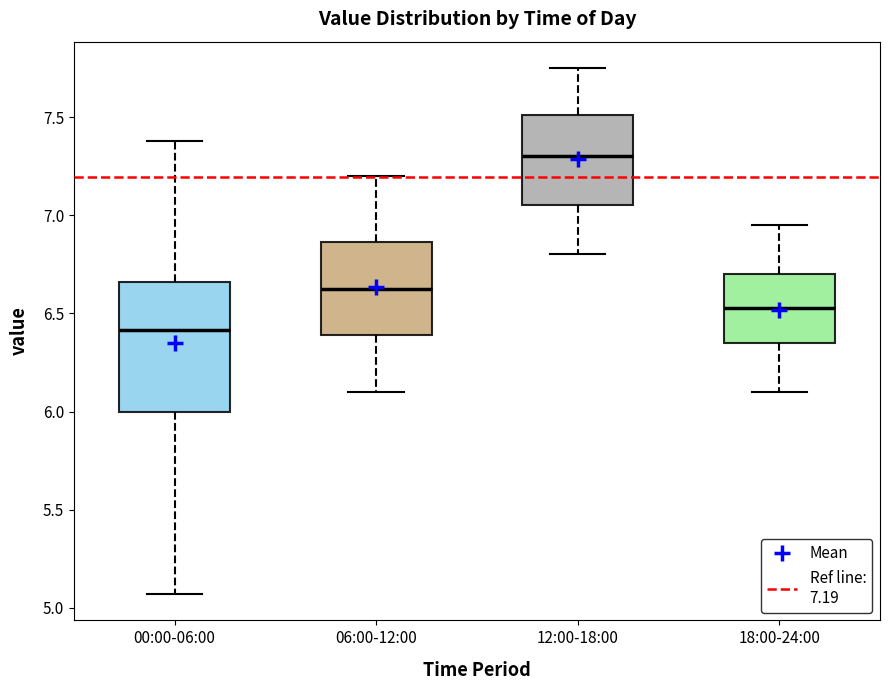

Which box is the tallest, from its lower edge to its upper edge?

00:00-06:00